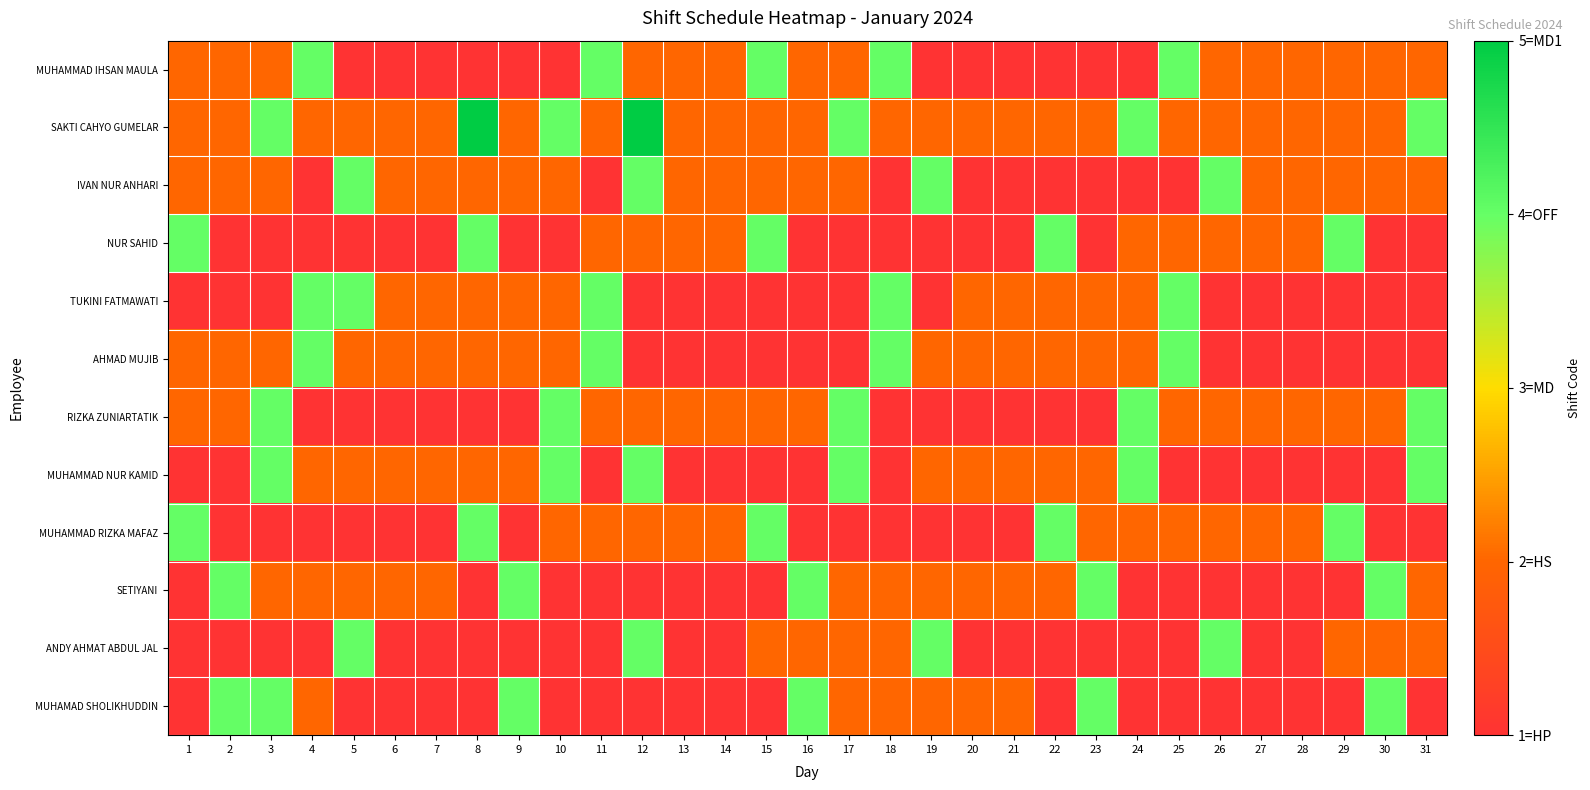

Reading left to right, extract all data points from this chart.

MUHAMMAD IHSAN MAULA: 1=2	2=2	3=2	4=4	5=1	6=1	7=1	8=1	9=1	10=1	11=4	12=2	13=2	14=2	15=4	16=2	17=2	18=4	19=1	20=1	21=1	22=1	23=1	24=1	25=4	26=2	27=2	28=2	29=2	30=2	31=2
SAKTI CAHYO GUMELAR: 1=2	2=2	3=4	4=2	5=2	6=2	7=2	8=5	9=2	10=4	11=2	12=5	13=2	14=2	15=2	16=2	17=4	18=2	19=2	20=2	21=2	22=2	23=2	24=4	25=2	26=2	27=2	28=2	29=2	30=2	31=4
IVAN NUR ANHARI: 1=2	2=2	3=2	4=1	5=4	6=2	7=2	8=2	9=2	10=2	11=1	12=4	13=2	14=2	15=2	16=2	17=2	18=1	19=4	20=1	21=1	22=1	23=1	24=1	25=1	26=4	27=2	28=2	29=2	30=2	31=2
NUR SAHID: 1=4	2=1	3=1	4=1	5=1	6=1	7=1	8=4	9=1	10=1	11=2	12=2	13=2	14=2	15=4	16=1	17=1	18=1	19=1	20=1	21=1	22=4	23=1	24=2	25=2	26=2	27=2	28=2	29=4	30=1	31=1
TUKINI FATMAWATI: 1=1	2=1	3=1	4=4	5=4	6=2	7=2	8=2	9=2	10=2	11=4	12=1	13=1	14=1	15=1	16=1	17=1	18=4	19=1	20=2	21=2	22=2	23=2	24=2	25=4	26=1	27=1	28=1	29=1	30=1	31=1
AHMAD MUJIB: 1=2	2=2	3=2	4=4	5=2	6=2	7=2	8=2	9=2	10=2	11=4	12=1	13=1	14=1	15=1	16=1	17=1	18=4	19=2	20=2	21=2	22=2	23=2	24=2	25=4	26=1	27=1	28=1	29=1	30=1	31=1
RIZKA ZUNIARTATIK: 1=2	2=2	3=4	4=1	5=1	6=1	7=1	8=1	9=1	10=4	11=2	12=2	13=2	14=2	15=2	16=2	17=4	18=1	19=1	20=1	21=1	22=1	23=1	24=4	25=2	26=2	27=2	28=2	29=2	30=2	31=4
MUHAMMAD NUR KAMID: 1=1	2=1	3=4	4=2	5=2	6=2	7=2	8=2	9=2	10=4	11=1	12=4	13=1	14=1	15=1	16=1	17=4	18=1	19=2	20=2	21=2	22=2	23=2	24=4	25=1	26=1	27=1	28=1	29=1	30=1	31=4
MUHAMMAD RIZKA MAFAZ: 1=4	2=1	3=1	4=1	5=1	6=1	7=1	8=4	9=1	10=2	11=2	12=2	13=2	14=2	15=4	16=1	17=1	18=1	19=1	20=1	21=1	22=4	23=2	24=2	25=2	26=2	27=2	28=2	29=4	30=1	31=1
SETIYANI: 1=1	2=4	3=2	4=2	5=2	6=2	7=2	8=1	9=4	10=1	11=1	12=1	13=1	14=1	15=1	16=4	17=2	18=2	19=2	20=2	21=2	22=2	23=4	24=1	25=1	26=1	27=1	28=1	29=1	30=4	31=2
ANDY AHMAT ABDUL JAL: 1=1	2=1	3=1	4=1	5=4	6=1	7=1	8=1	9=1	10=1	11=1	12=4	13=1	14=1	15=2	16=2	17=2	18=2	19=4	20=1	21=1	22=1	23=1	24=1	25=1	26=4	27=1	28=1	29=2	30=2	31=2
MUHAMAD SHOLIKHUDDIN: 1=1	2=4	3=4	4=2	5=1	6=1	7=1	8=1	9=4	10=1	11=1	12=1	13=1	14=1	15=1	16=4	17=2	18=2	19=2	20=2	21=2	22=1	23=4	24=1	25=1	26=1	27=1	28=1	29=1	30=4	31=1